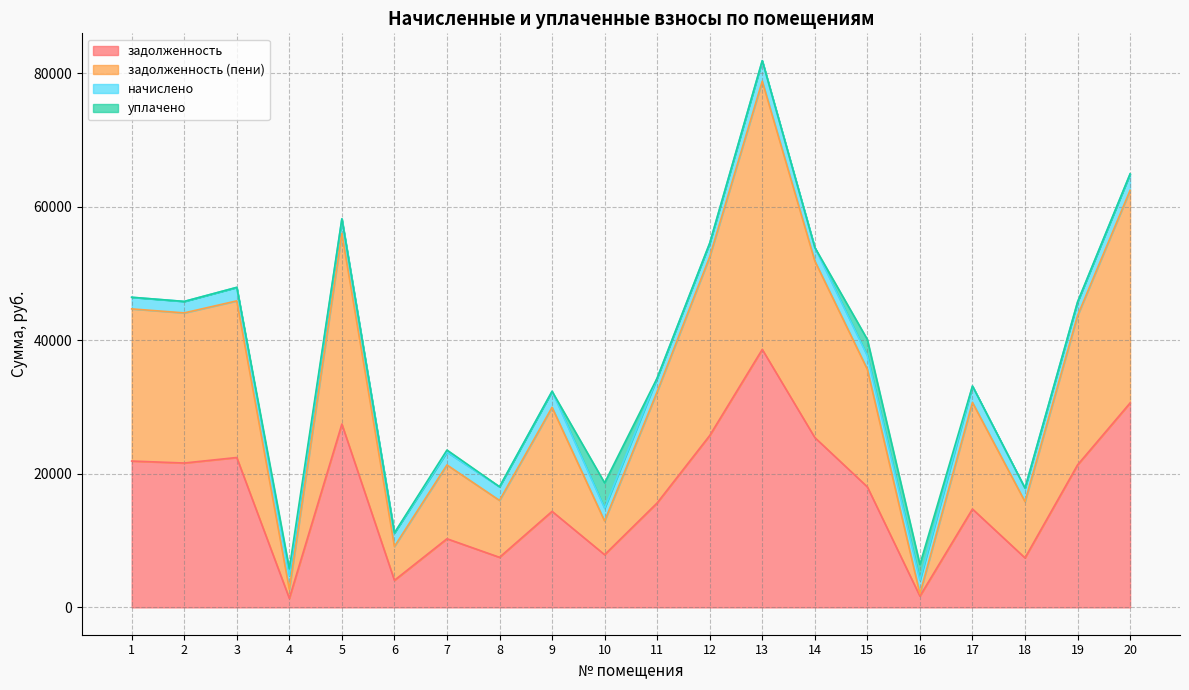

At which category is the sum across all series the highest?

13